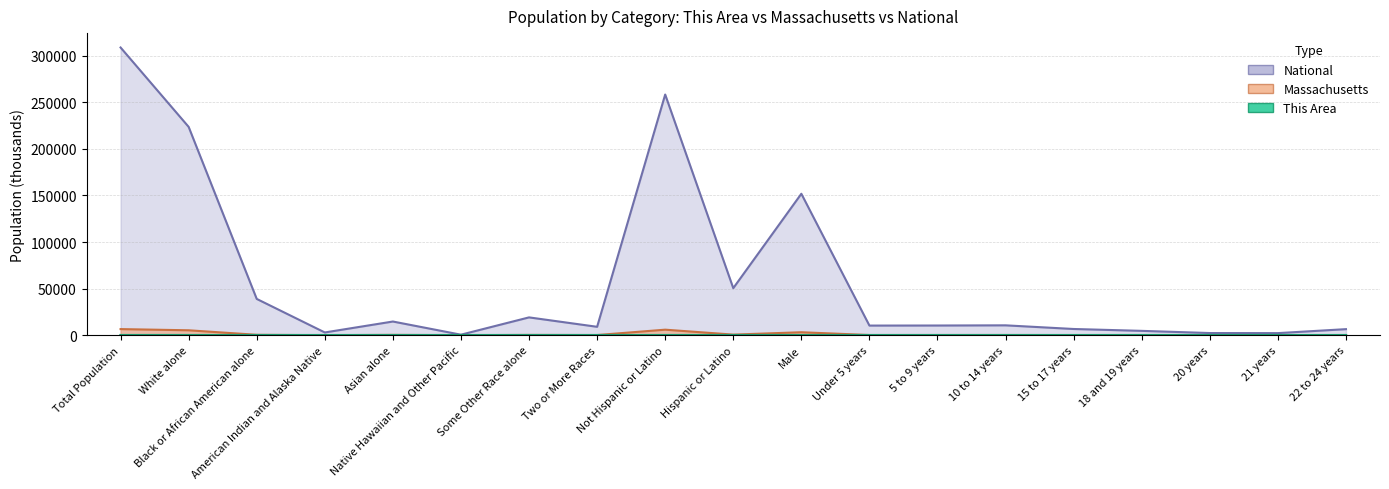

At which category does the chart reach its peak across all series?

Total Population